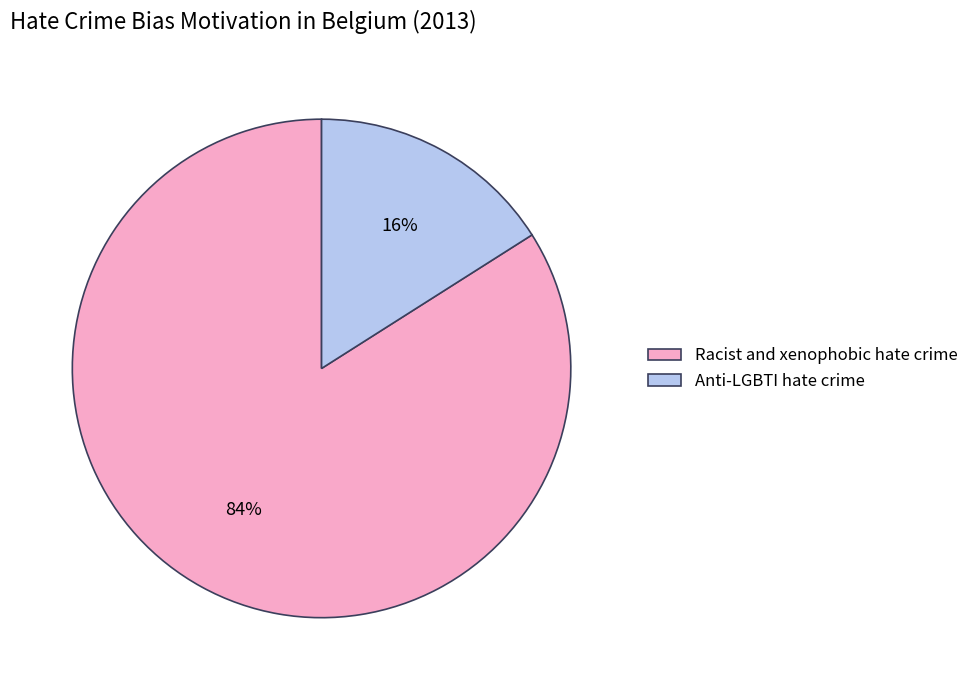

Count the number of slices in the pie.

2